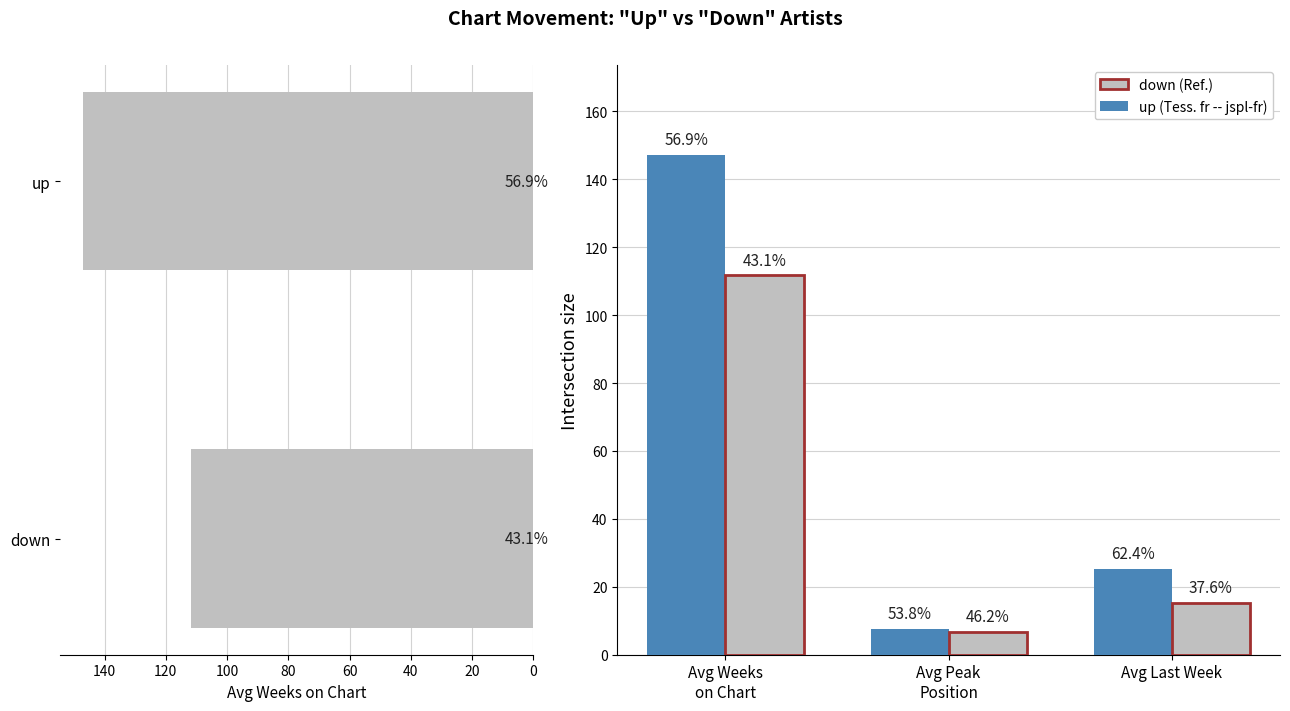

Between Avg Peak Position and Avg Last Week, which is larger?

Avg Last Week